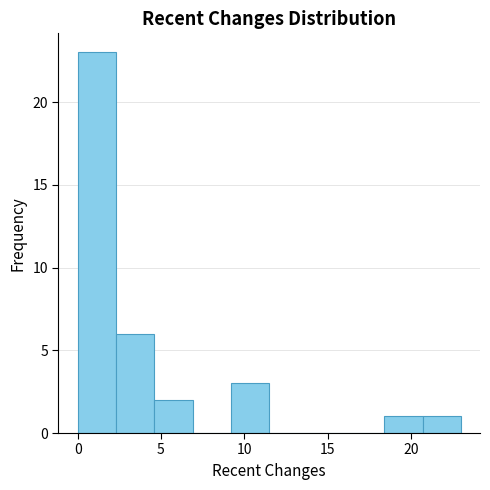

Reading left to right, list every bar in this chart as the range it spans on the x-axis followed by its height. Neither the bar edges nor the heights are printed on the chart, so give them approximately, as read against the axes.

0.0 to 2.3: 23
2.3 to 4.6: 6
4.6 to 6.9: 2
6.9 to 9.2: 0
9.2 to 11.5: 3
11.5 to 13.8: 0
13.8 to 16.1: 0
16.1 to 18.4: 0
18.4 to 20.7: 1
20.7 to 23.0: 1